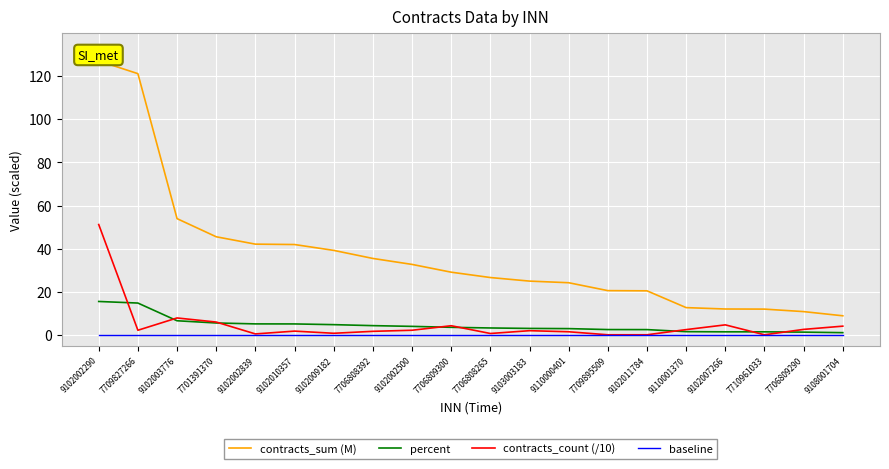

Which category has the lowest value in the percent series?

9108001704